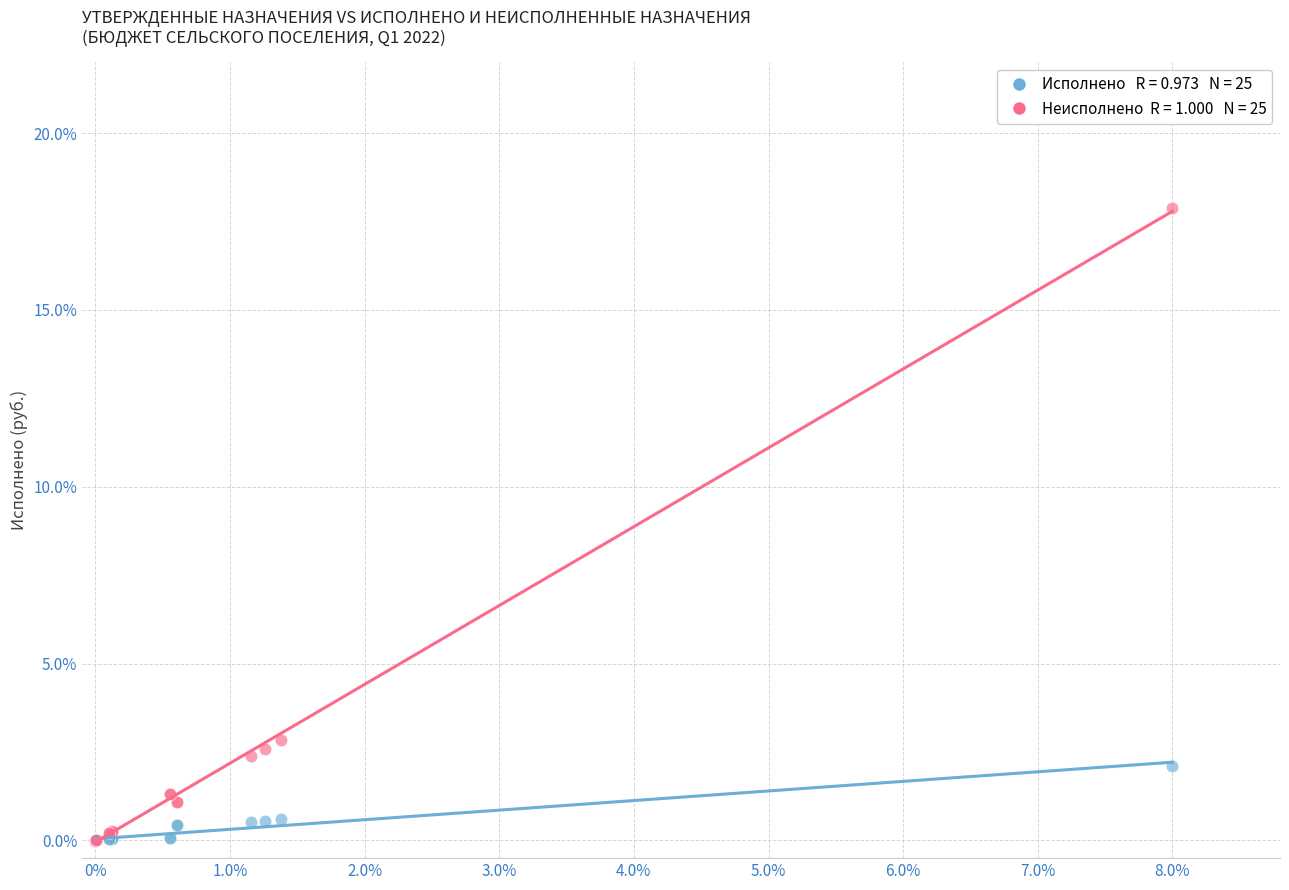

Across all series, what Y value is closest to 8?

2.8